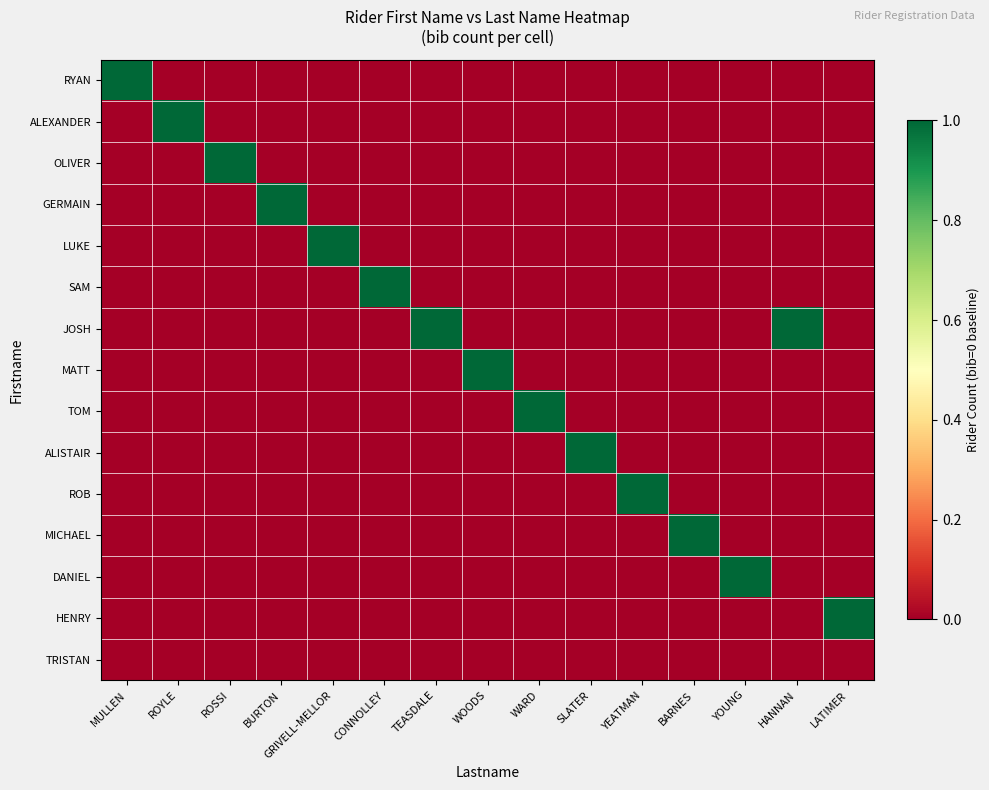

Rank the series by their maximum value, from lowest to highest.

TRISTAN, RYAN, ALEXANDER, OLIVER, GERMAIN, LUKE, SAM, JOSH, MATT, TOM, ALISTAIR, ROB, MICHAEL, DANIEL, HENRY